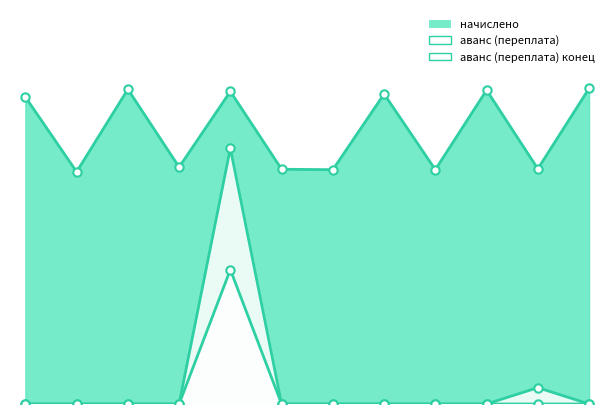

Reading right to left, list all the values displayed in this chart.

начислено: 5681.1	4233.9	5650.3	4218.5	5581.1	4218.5	4226.2	5627.2	4264.7	5665.7	4180.0	5527.1
аванс (переплата): 0.0	294.4	0.0	0.0	0.0	0.0	0.0	2418.2	0.0	0.0	0.0	0.0
аванс (переплата) конец: 0.0	0.0	0.0	0.0	0.0	0.0	0.0	4604.6	0.0	0.0	0.0	0.0